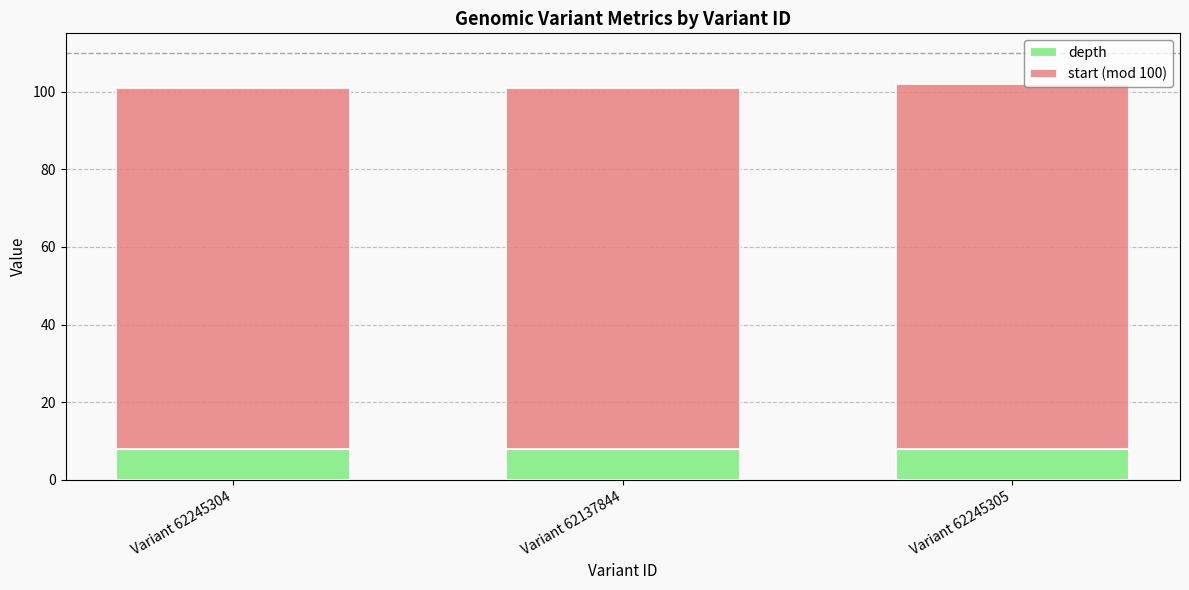

What is the total value across all series at Variant 62245304?

101